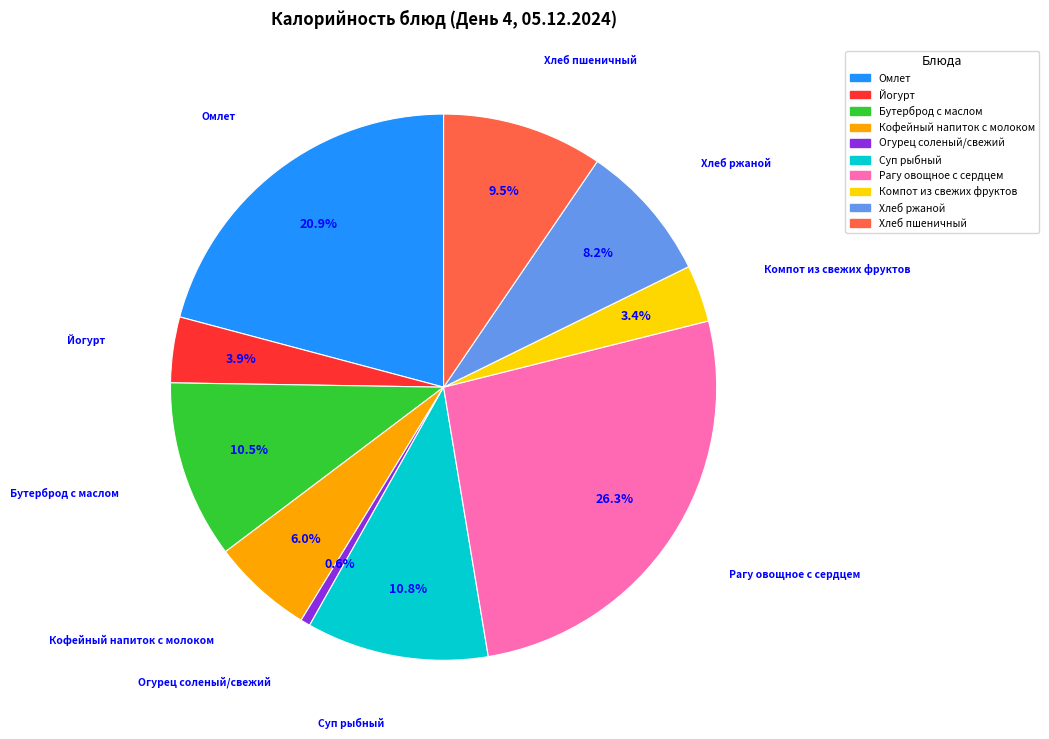

To the nearest percent, what is the difference between the largest and smallest slice percentages?

26%